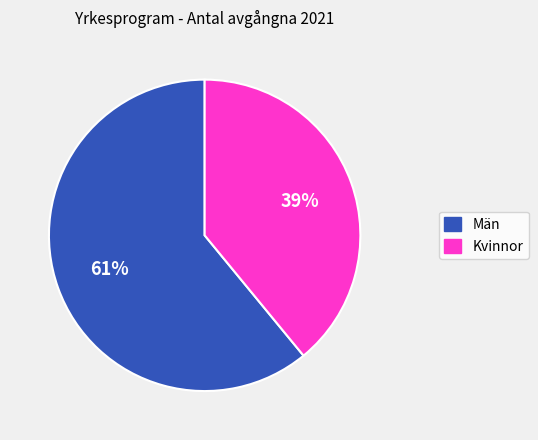

How many segments does this pie chart have?

2